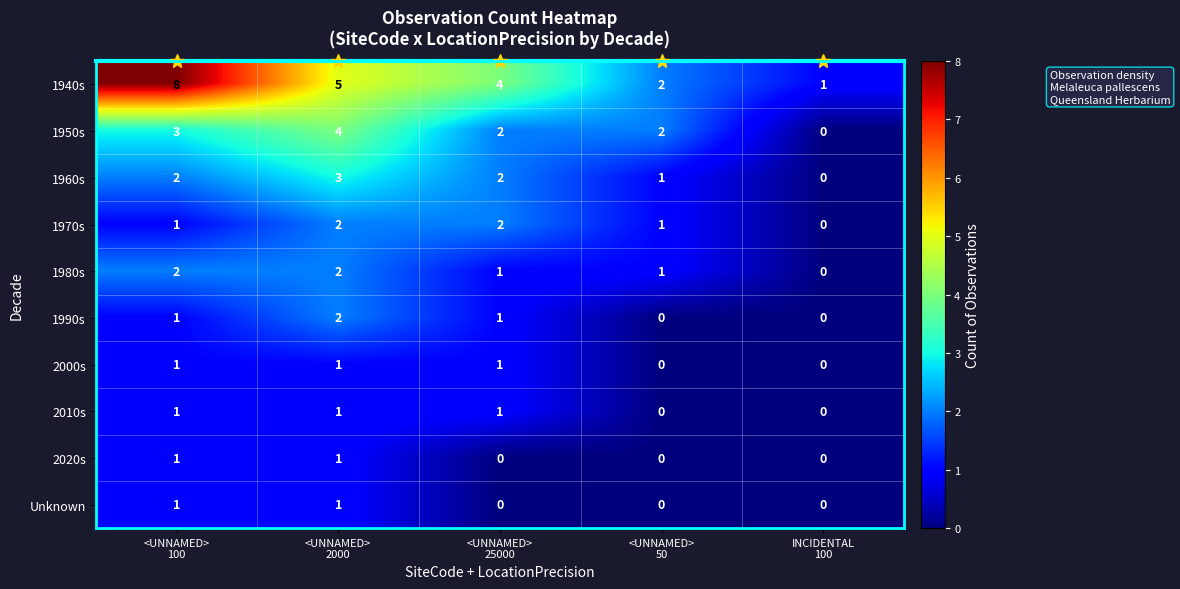

At how many categories does at least one series exceed 3?

3